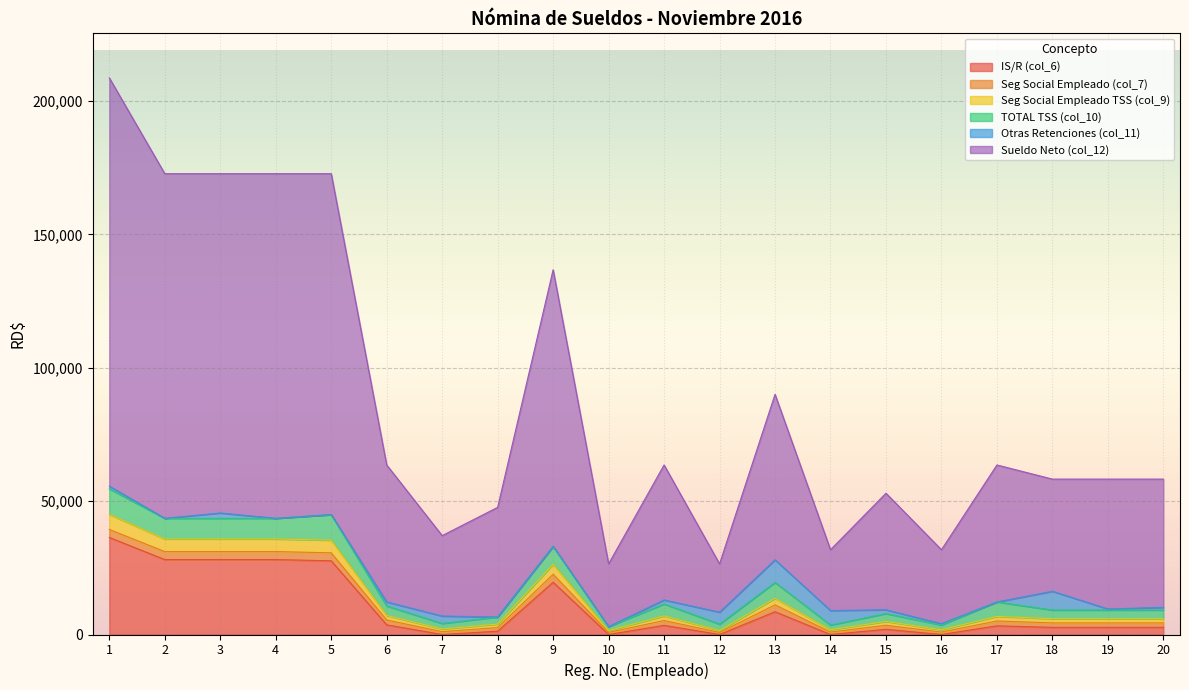

What are all the series names shown in the legend?

IS/R (col_6), Seg Social Empleado (col_7), Seg Social Empleado TSS (col_9), TOTAL TSS (col_10), Otras Retenciones (col_11), Sueldo Neto (col_12)